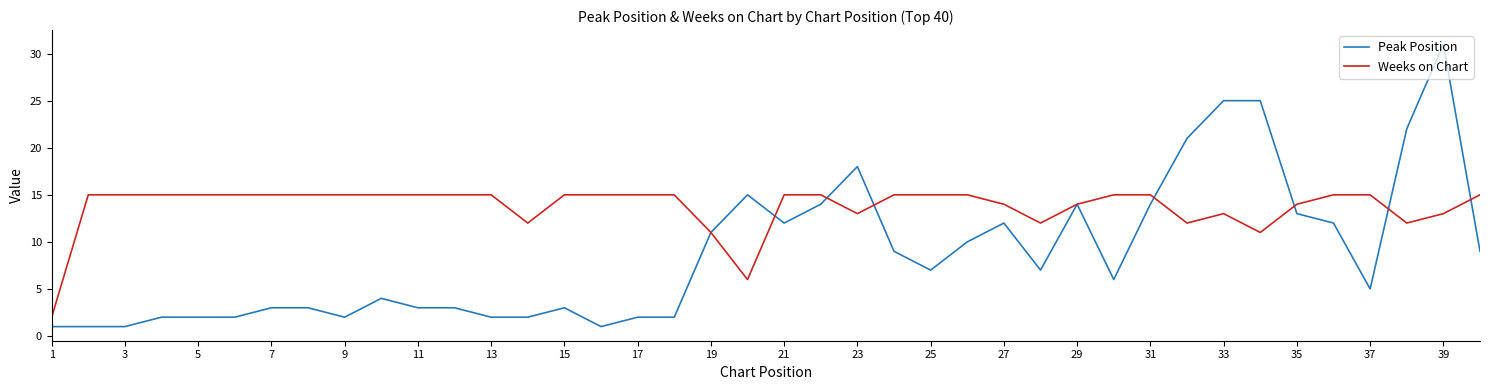

How many lines are shown in the chart?

2